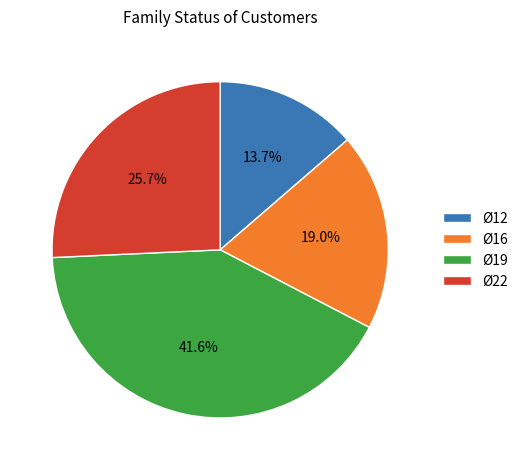

Rank the categories by value from lowest to highest.

Ø12, Ø16, Ø22, Ø19